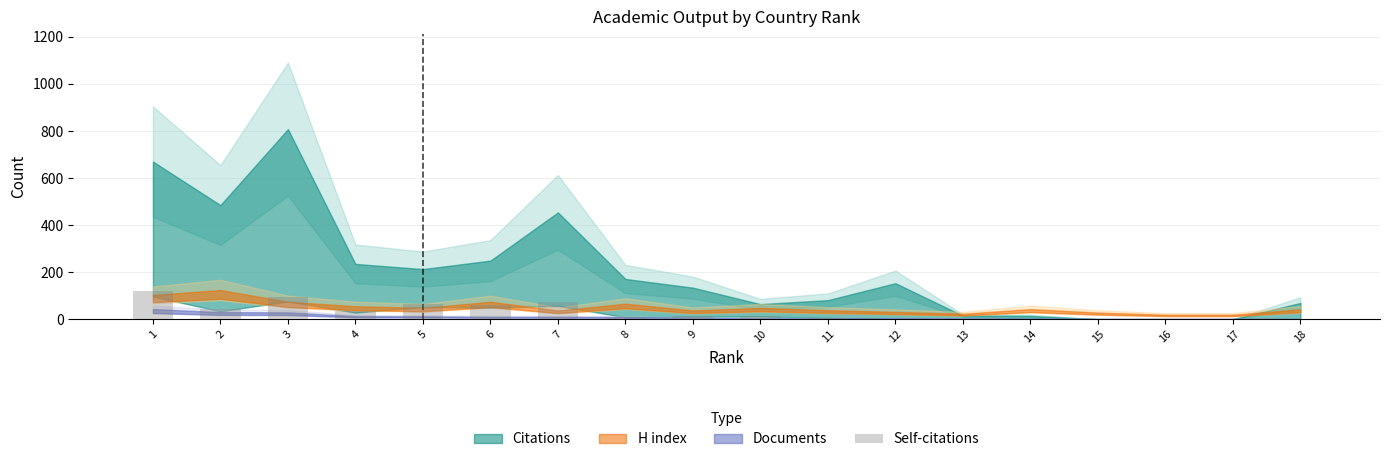

The value at 6 is 105. True or false?

False